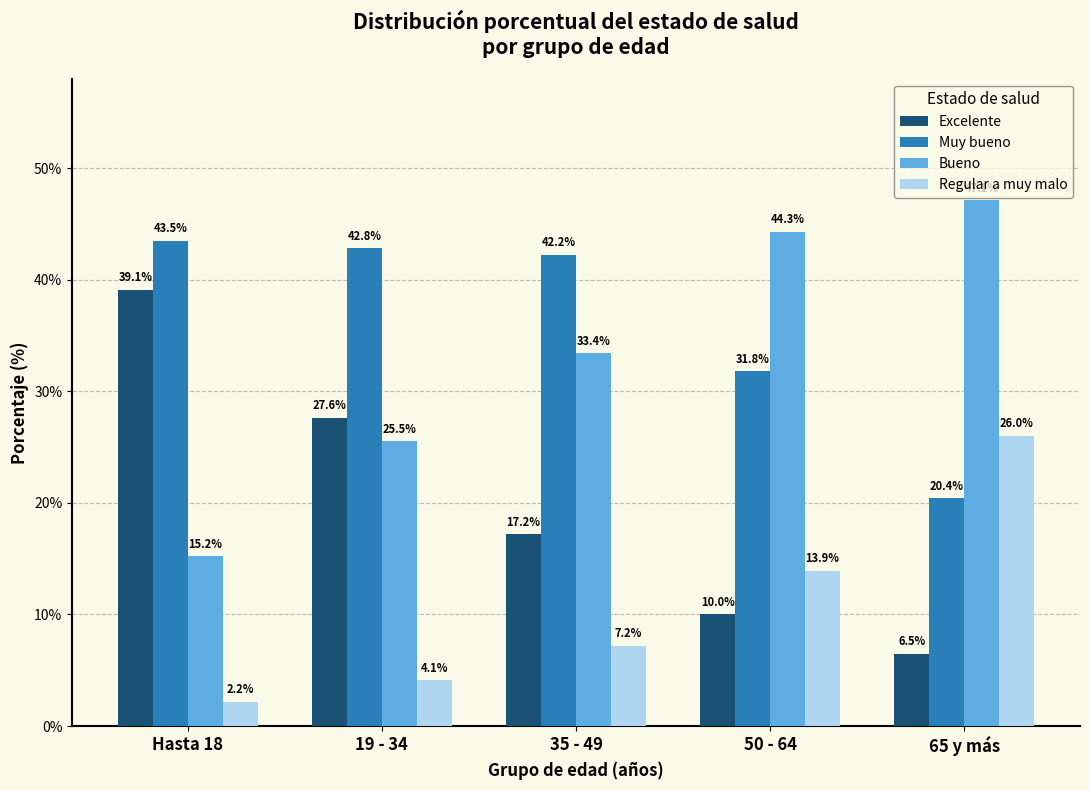

Reading left to right, transcribe all the data shown in this chart.

Excelente: Hasta 18=39.1	19 - 34=27.6	35 - 49=17.2	50 - 64=10.0	65 y más=6.5
Muy bueno: Hasta 18=43.5	19 - 34=42.8	35 - 49=42.2	50 - 64=31.8	65 y más=20.4
Bueno: Hasta 18=15.2	19 - 34=25.5	35 - 49=33.4	50 - 64=44.3	65 y más=47.1
Regular a muy malo: Hasta 18=2.2	19 - 34=4.1	35 - 49=7.2	50 - 64=13.9	65 y más=26.0